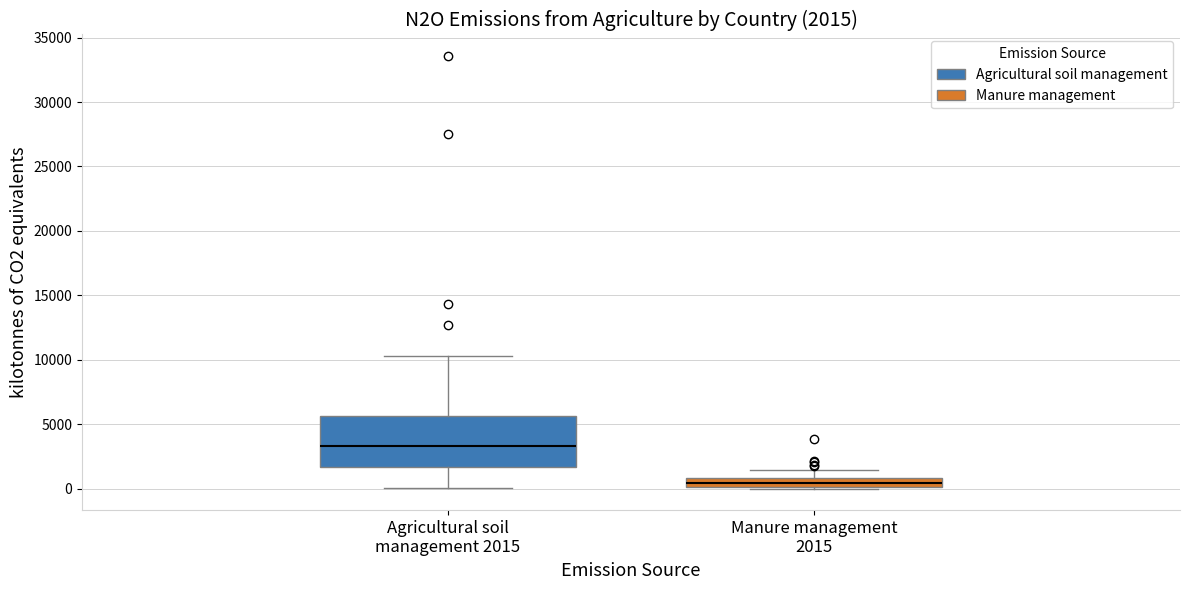

Comparing the boxes themselves (not the whiskers), which one is the tallest?

Agricultural soil management 2015